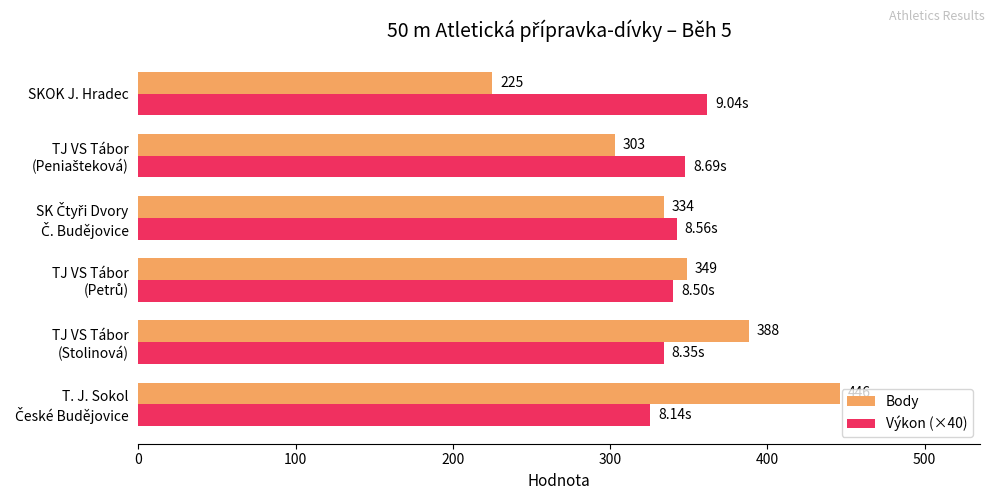

What is the lowest value of the Výkon (×40) series?

325.6